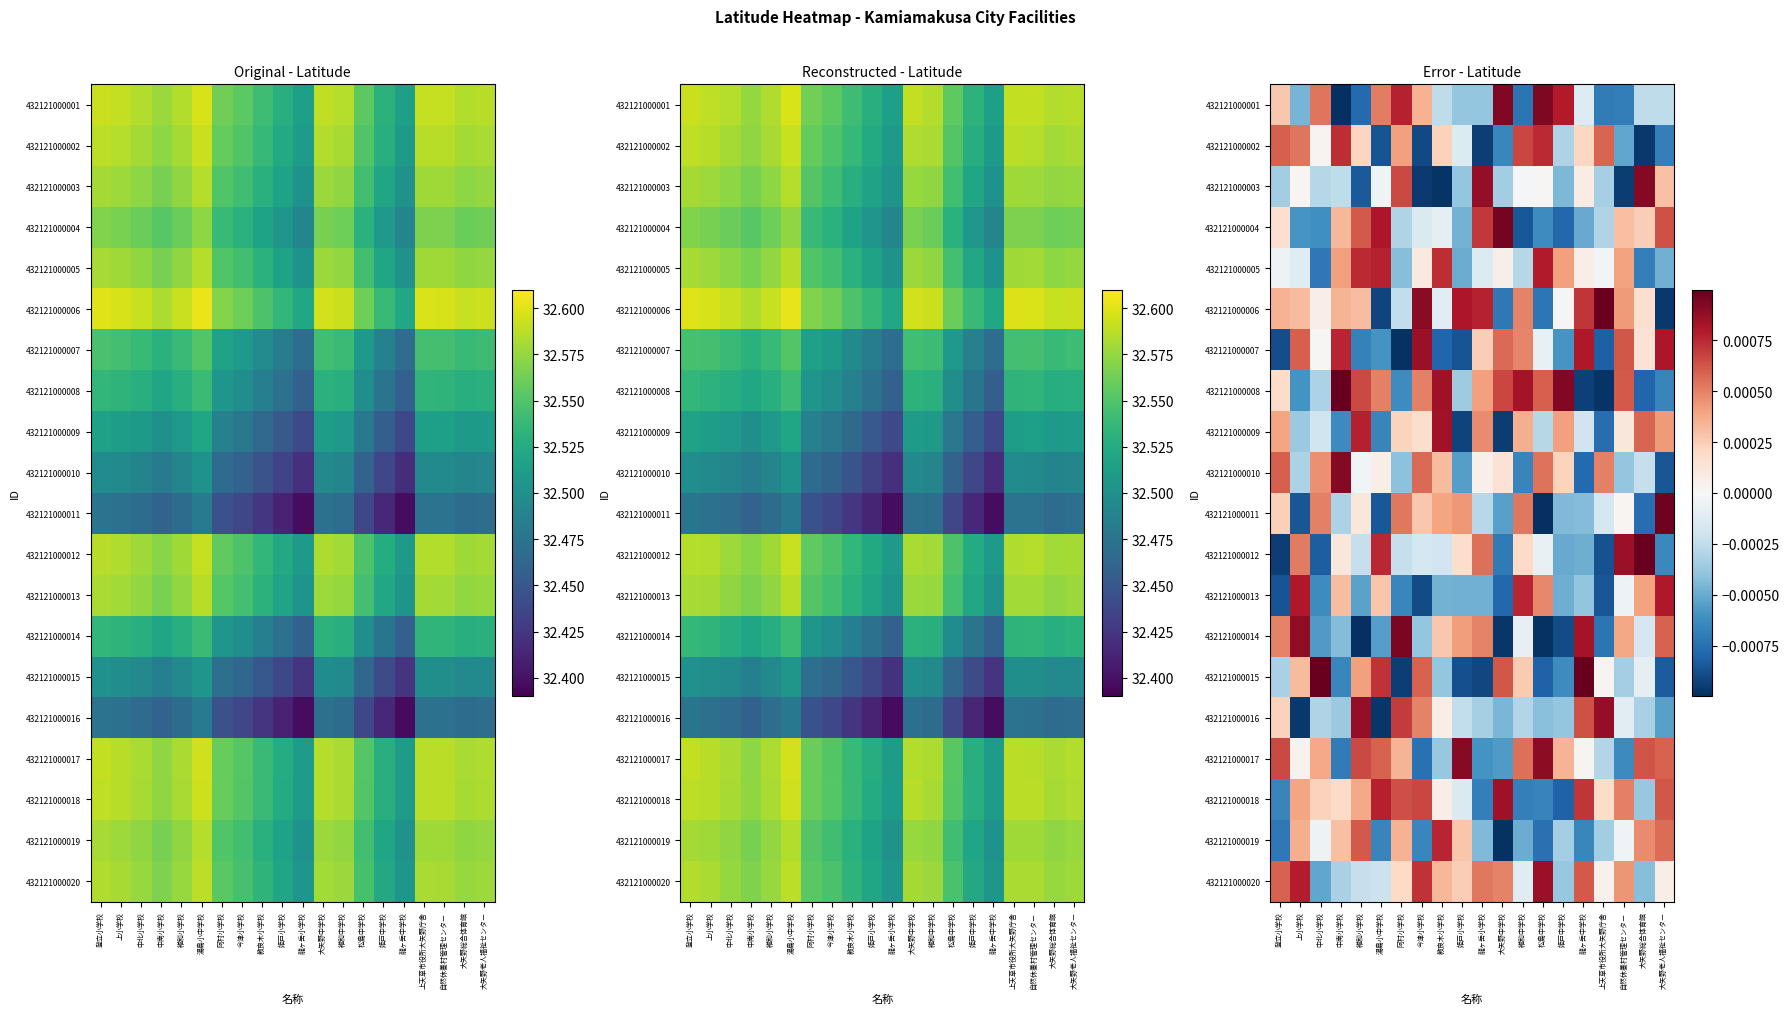

Which label corresponds to the largest value in the chart?

中北小学校